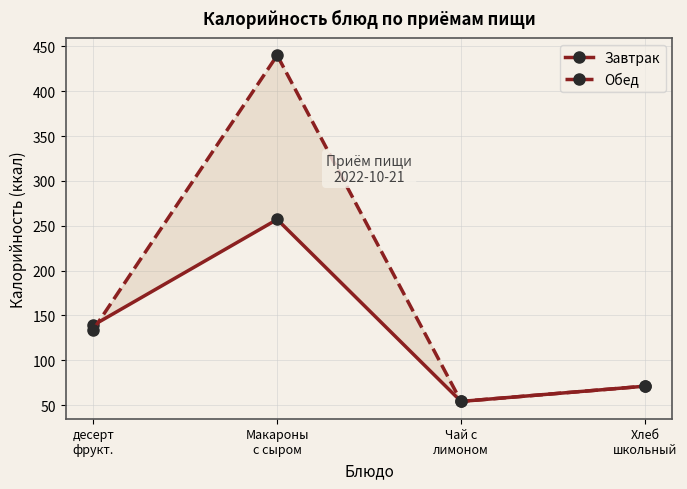

Which label corresponds to the largest value in the chart?

Макароны
с сыром